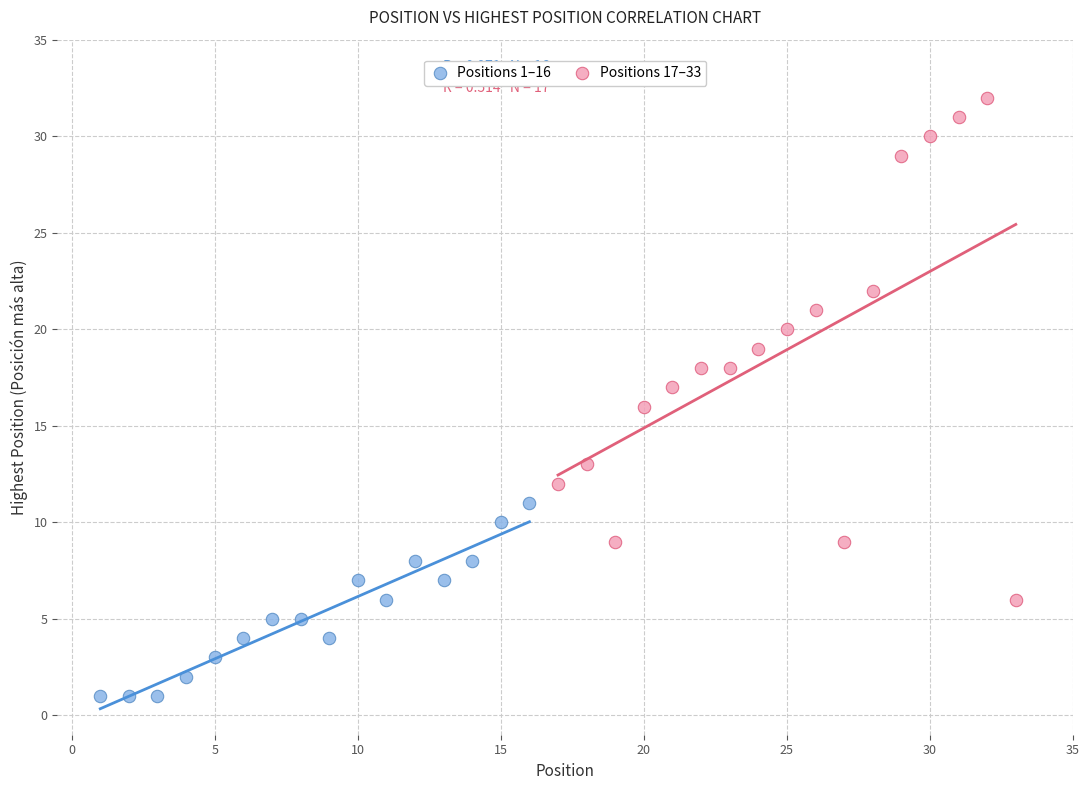

What are all the series names shown in the legend?

Positions 1–16, Positions 17–33